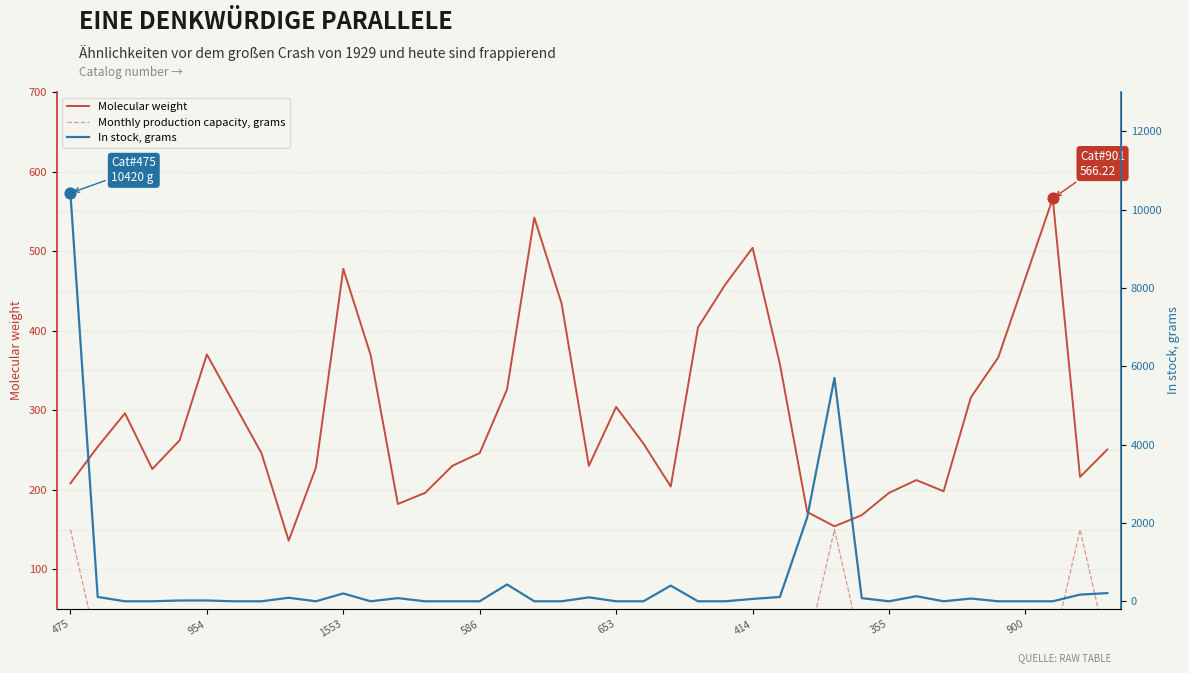

What is the total value across all series at 9?

228.2